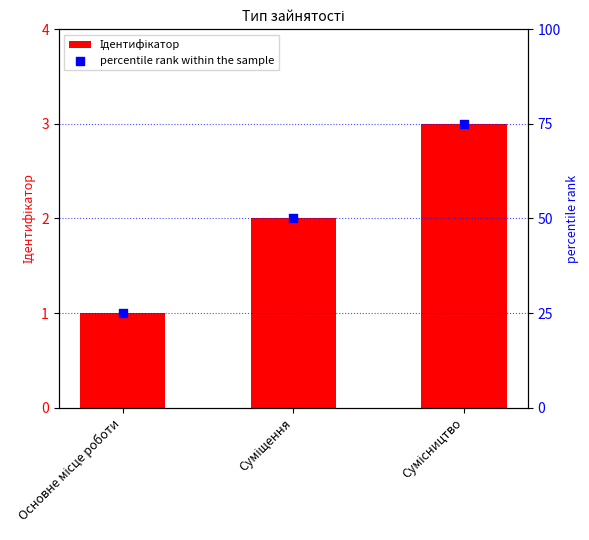

Is the value of Ідентифікатор at Основне місце роботи greater than the value of percentile rank within the sample at Суміщення?

No